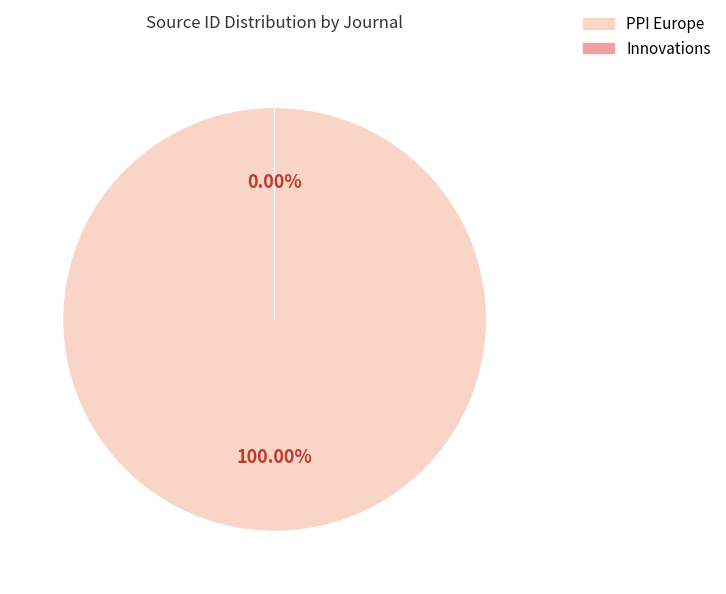

Is there any slice that represents more than half of the pie?

Yes